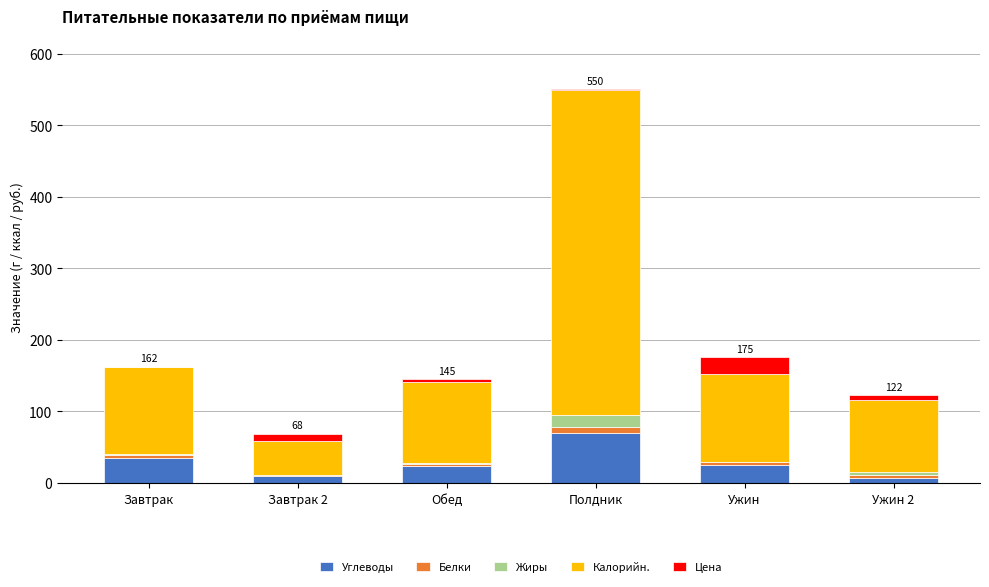

At which category is the sum across all series the highest?

Полдник